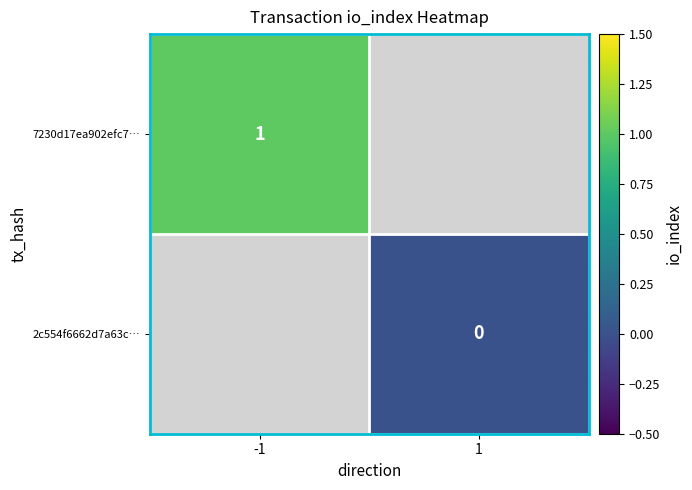

The value of 7230d17ea902efc7… at -1 is 0. True or false?

False